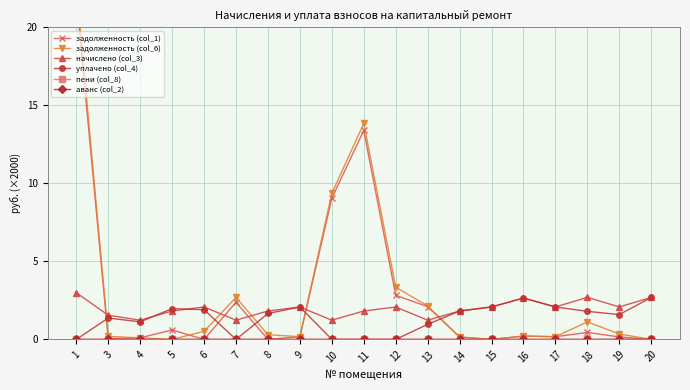

What is the greatest value displayed?

22.7